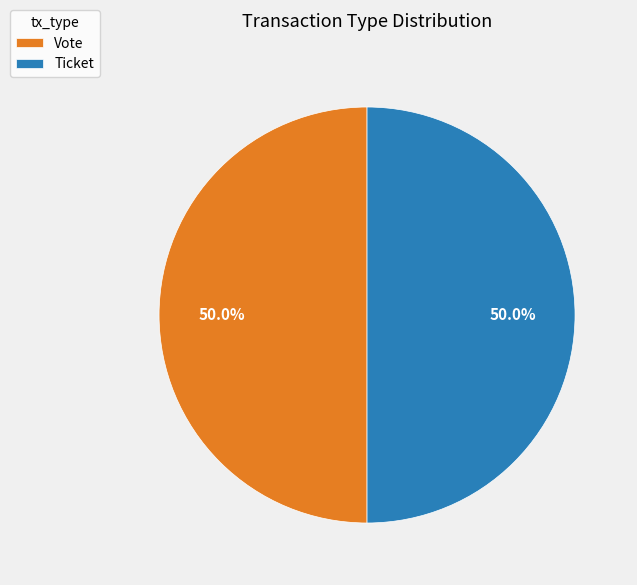

What is the ratio of the value at Vote to the value at Ticket?

1.0